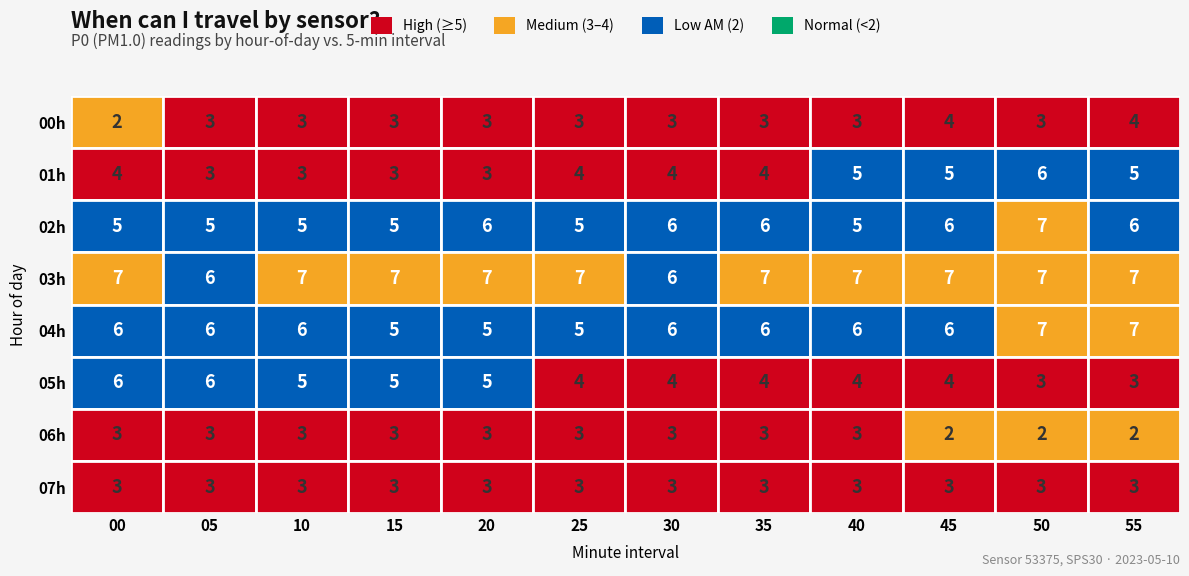

Is it true that 07 equals 3 at 2?

True